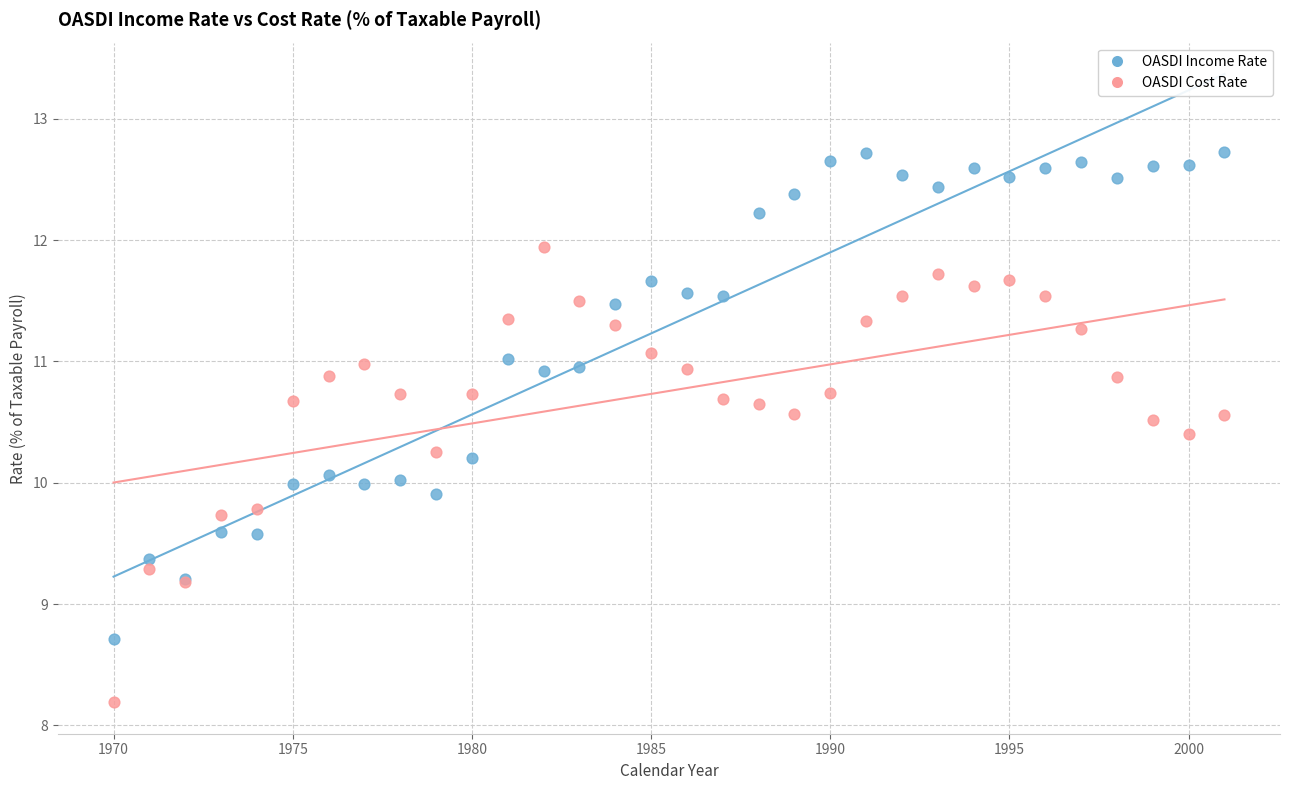

What are all the series names shown in the legend?

OASDI Income Rate, OASDI Cost Rate